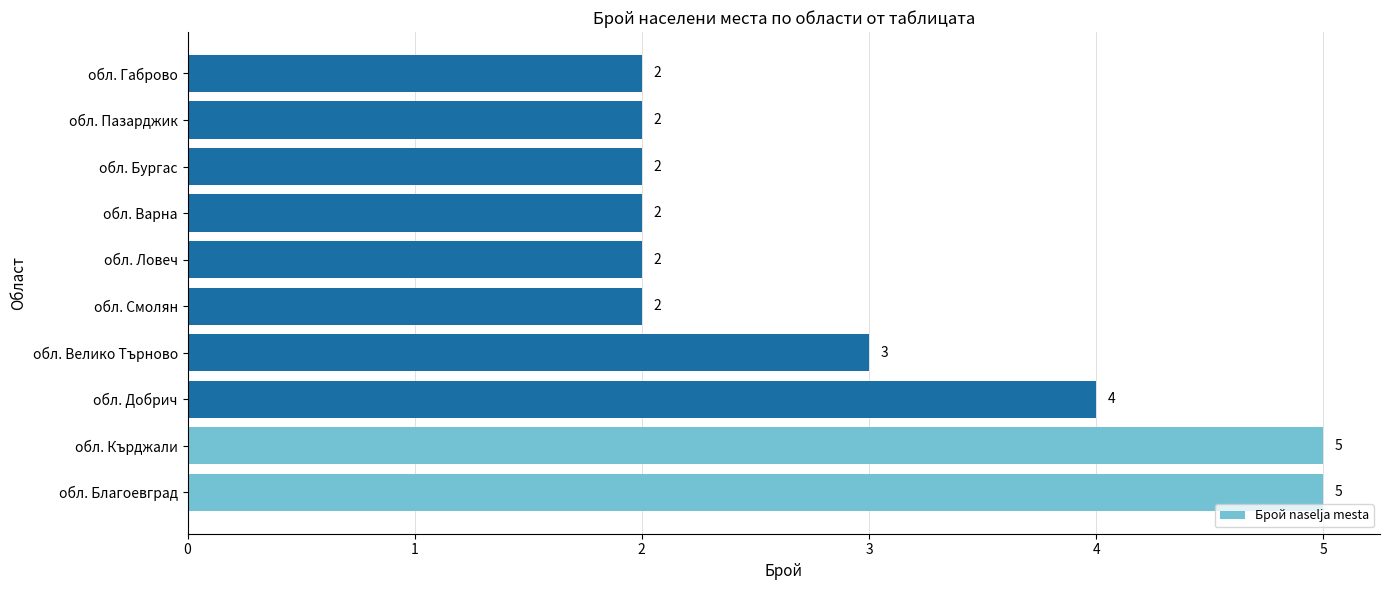

How many bars are there in total?

10